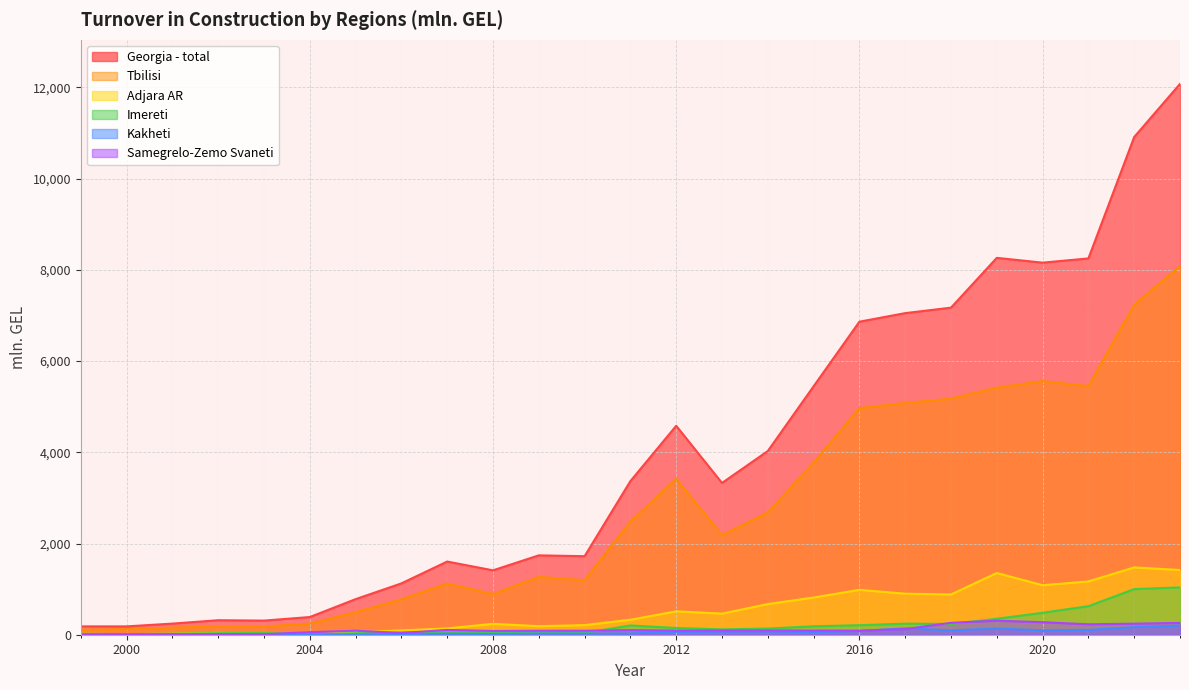

What is the maximum value for Georgia - total?

12077.0